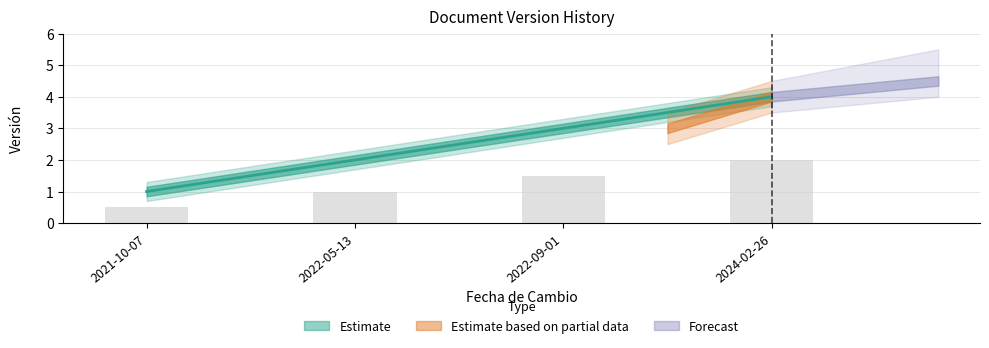

What is the difference between the maximum and second lowest values?

2